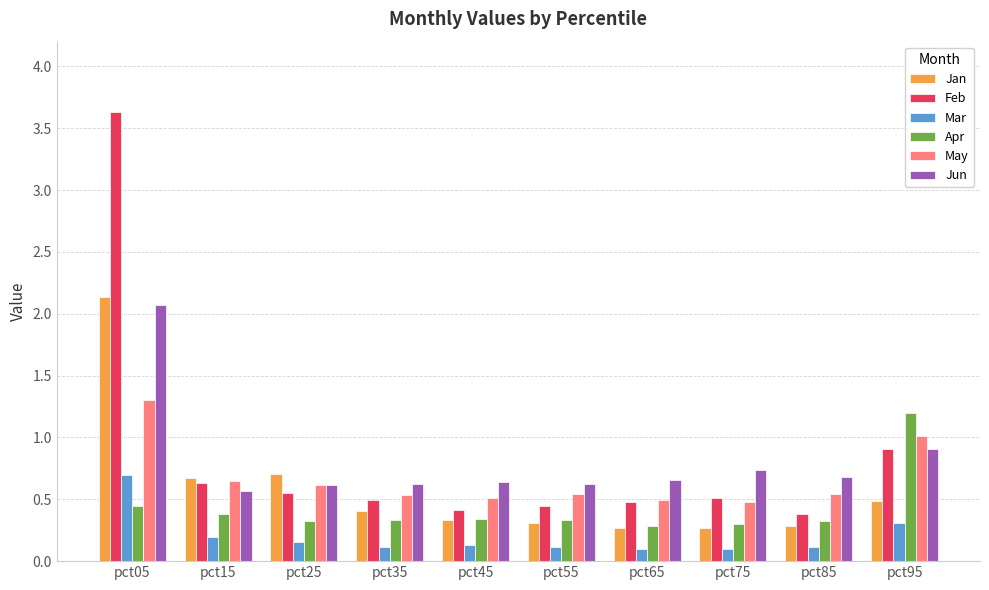

Which series has the largest range (max minus min)?

Feb